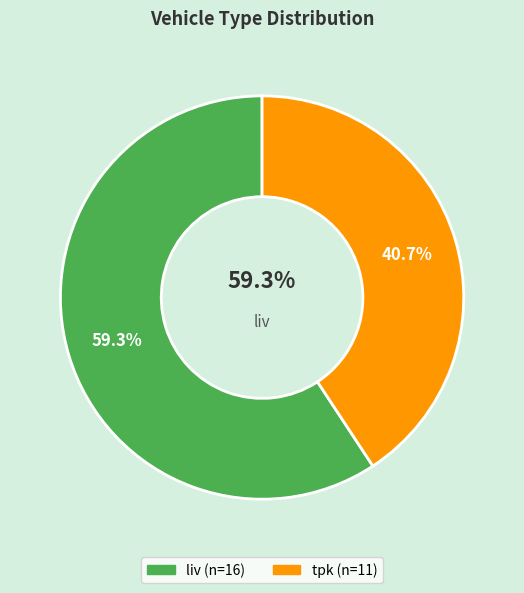

Rank the categories by value from lowest to highest.

tpk, liv